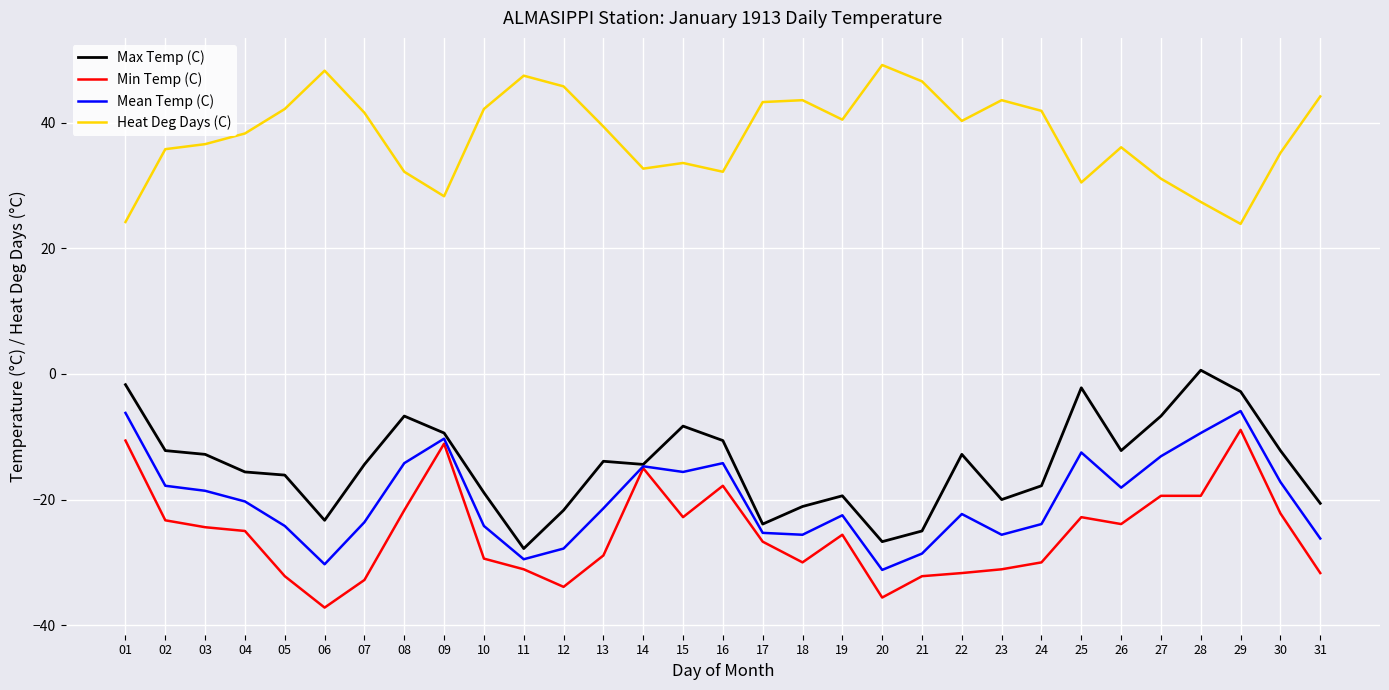

How many values in the Heat Deg Days (C) series exceed 39?

16